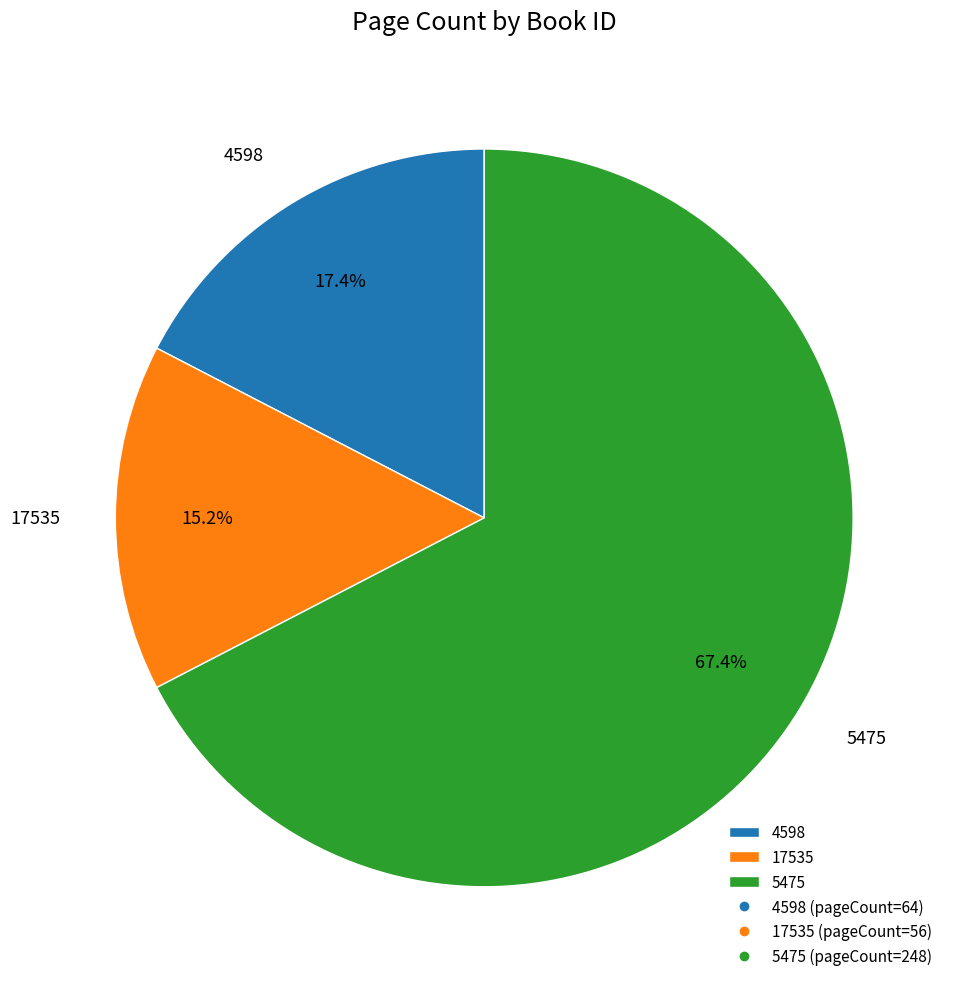

Which has a higher value, 4598 or 17535?

4598